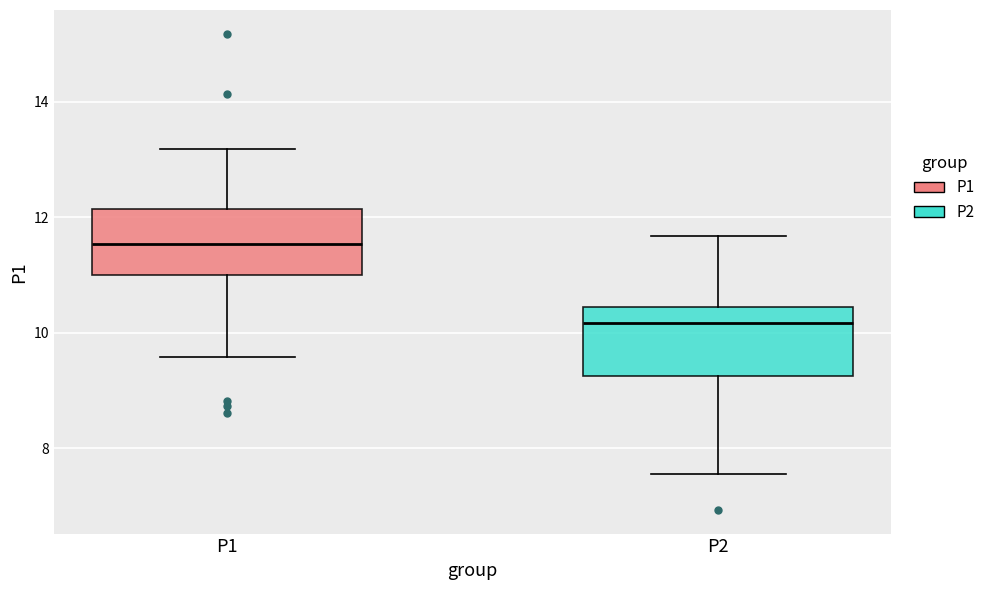

Which box's median line is the highest?

P1